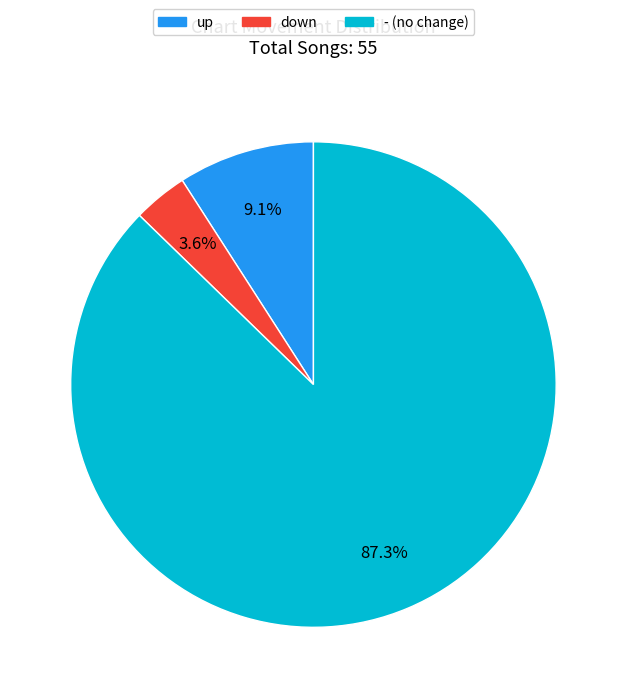

Is it true that down is 4% of the pie?

True